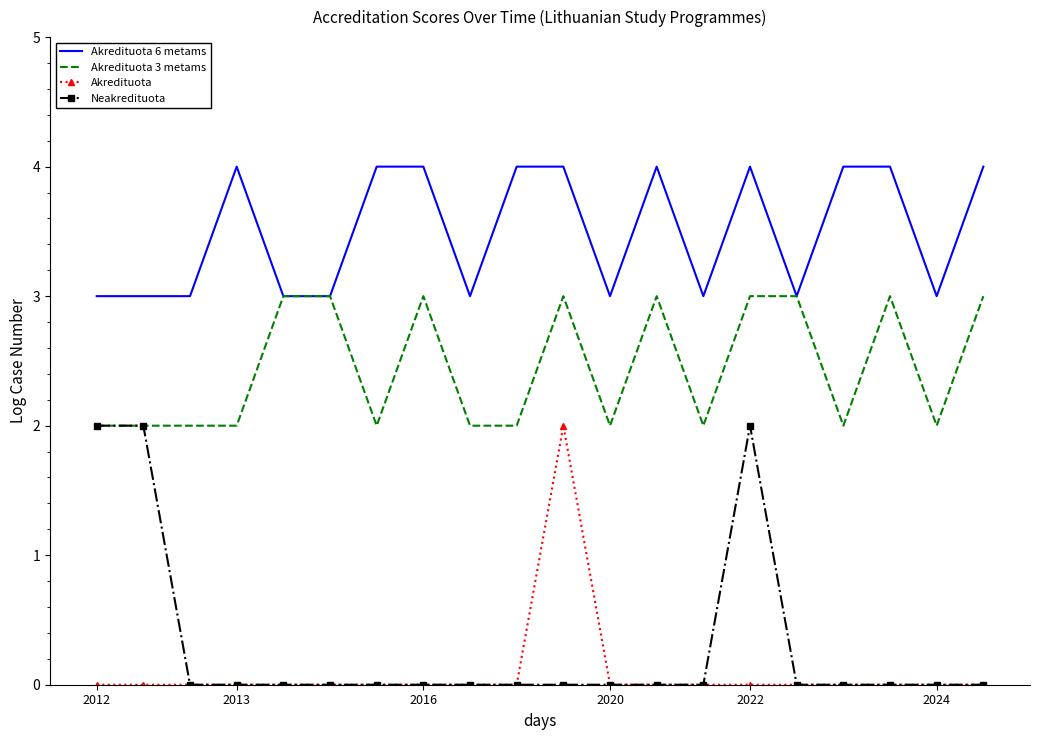

What is the greatest value displayed?

4